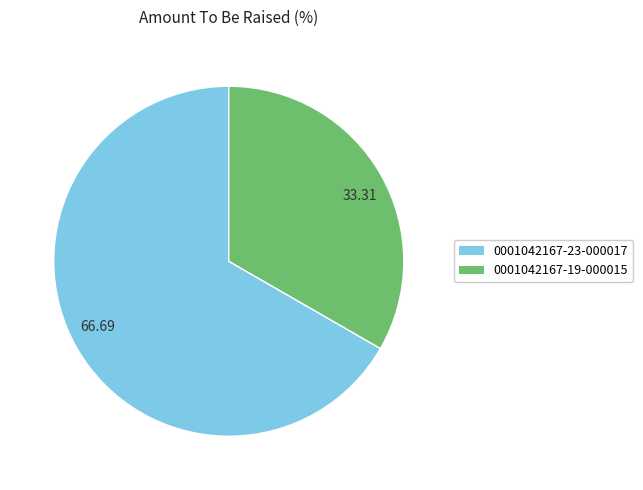

Rank the categories by value from highest to lowest.

66.69, 33.31